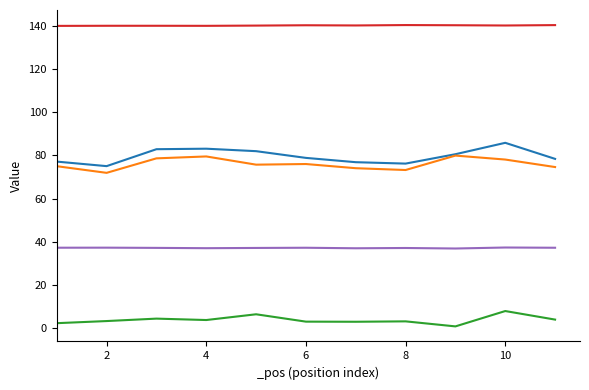

Is it true that _lat equals 37.2 at 1?

True